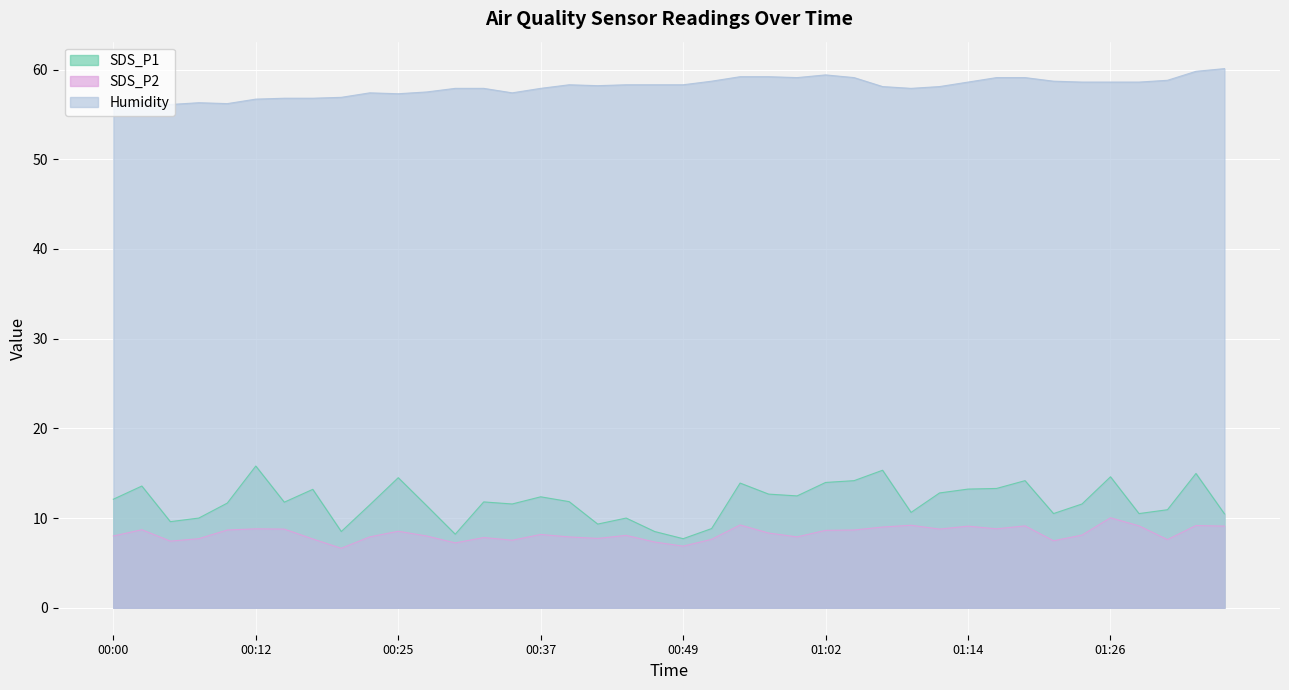

What is the maximum value shown in the chart?

60.1